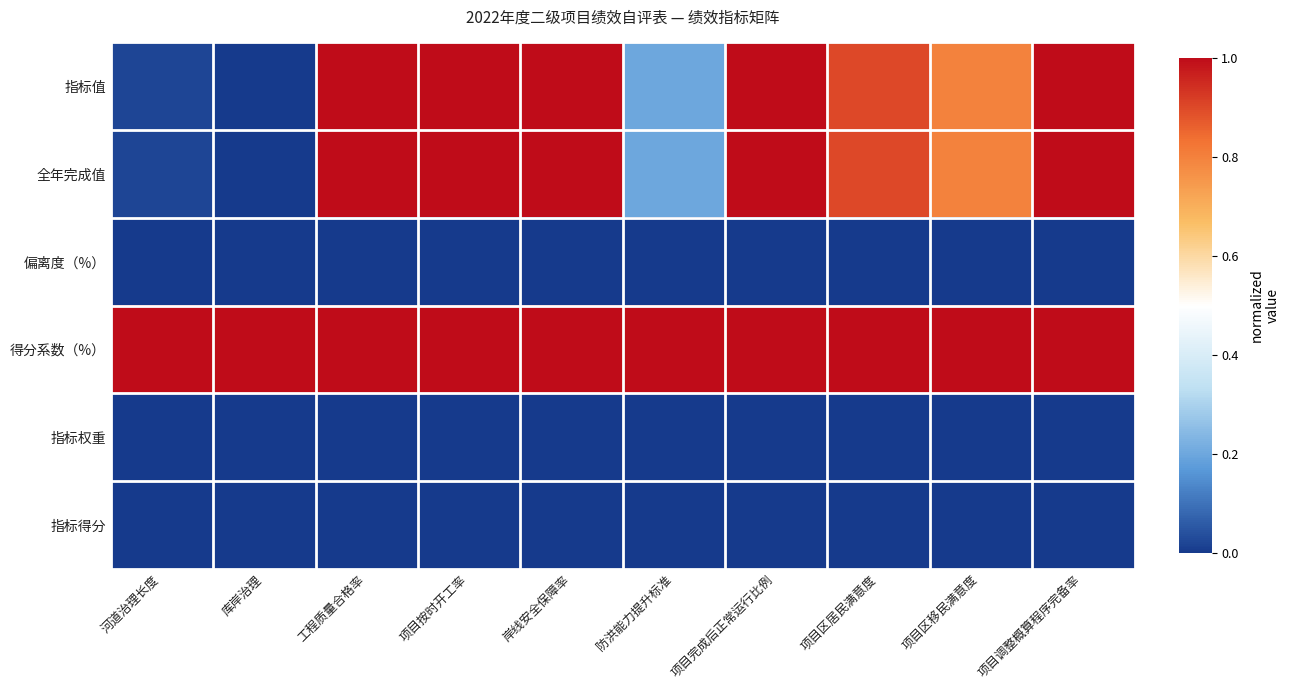

At how many categories does at least one series exceed 0?

10